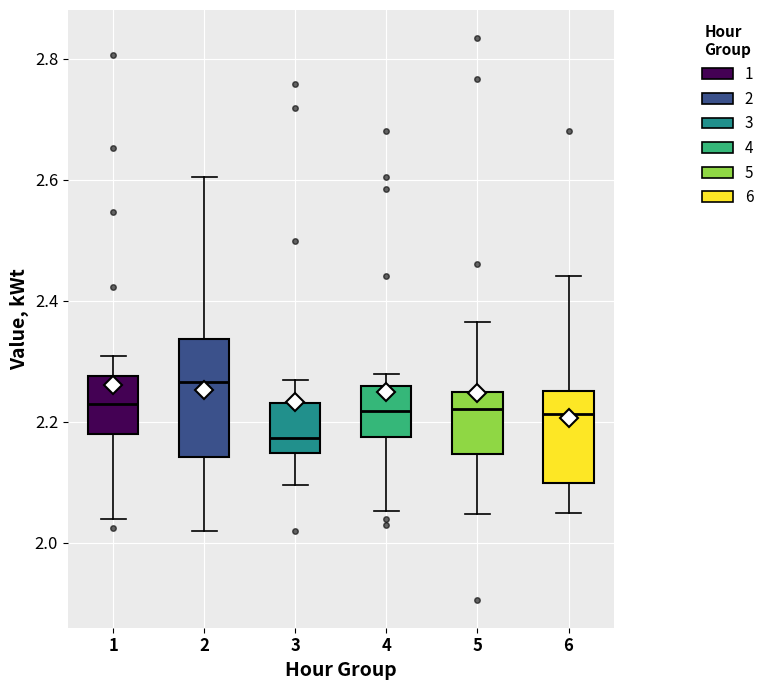

Where is the lower edge of the box at x = 5 on the y-axis? The values are not printed on the chart, so give them approximately, as read against the axis.

2.14